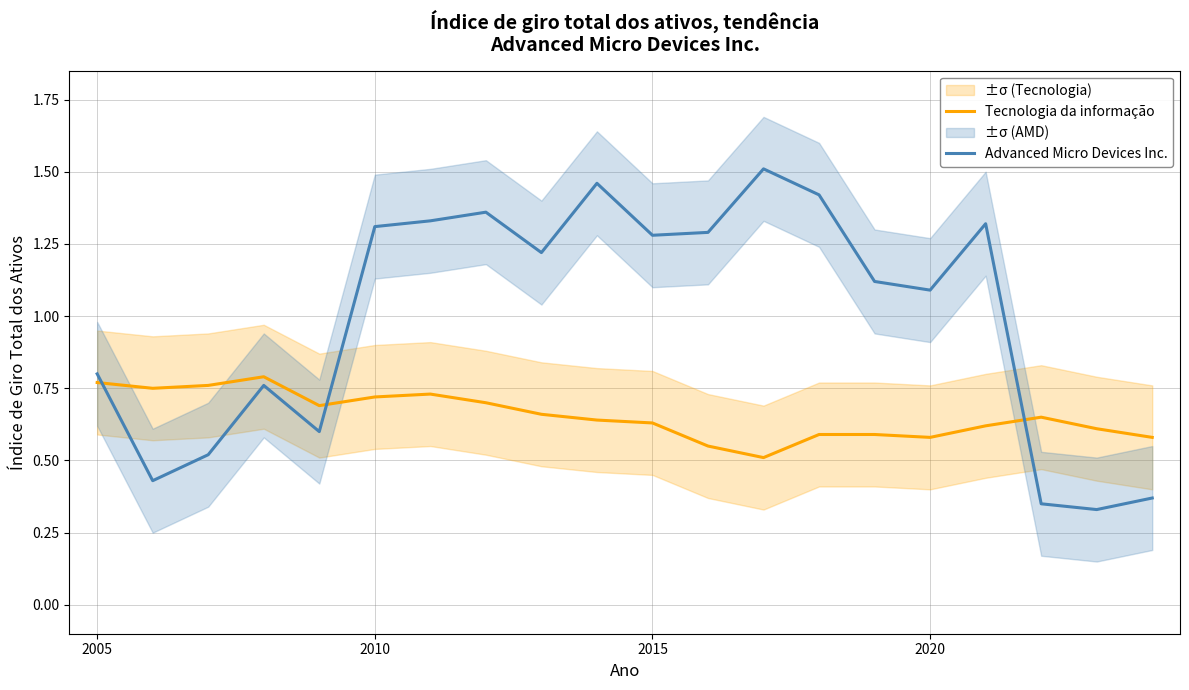

Reading right to left, list all the values displayed in this chart.

Tecnologia da informação: 0.6	0.6	0.7	0.6	0.6	0.6	0.6	0.5	0.6	0.6	0.6	0.7	0.7	0.7	0.7	0.7	0.8	0.8	0.8	0.8
Advanced Micro Devices Inc.: 0.4	0.3	0.3	1.3	1.1	1.1	1.4	1.5	1.3	1.3	1.5	1.2	1.4	1.3	1.3	0.6	0.8	0.5	0.4	0.8